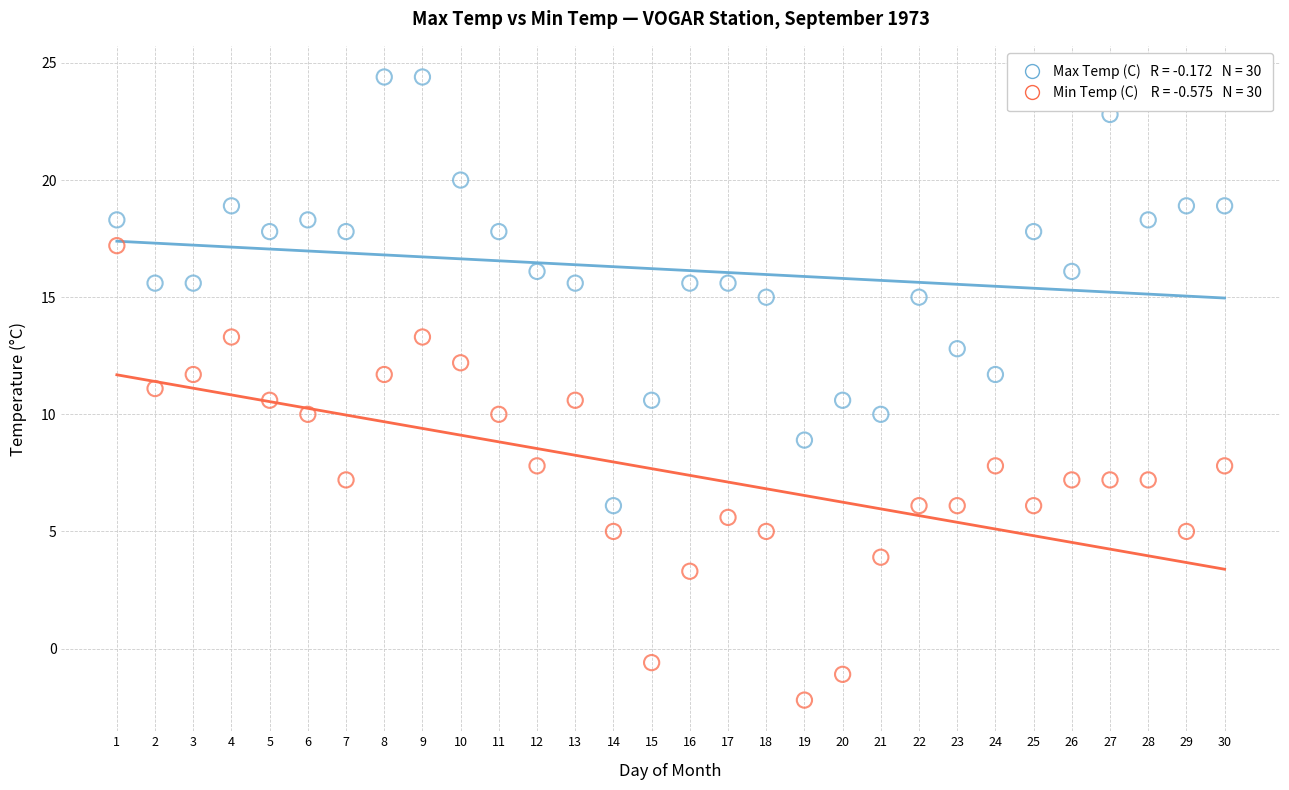

Across all data points, what is the range of Y values (max minus min)?

26.6